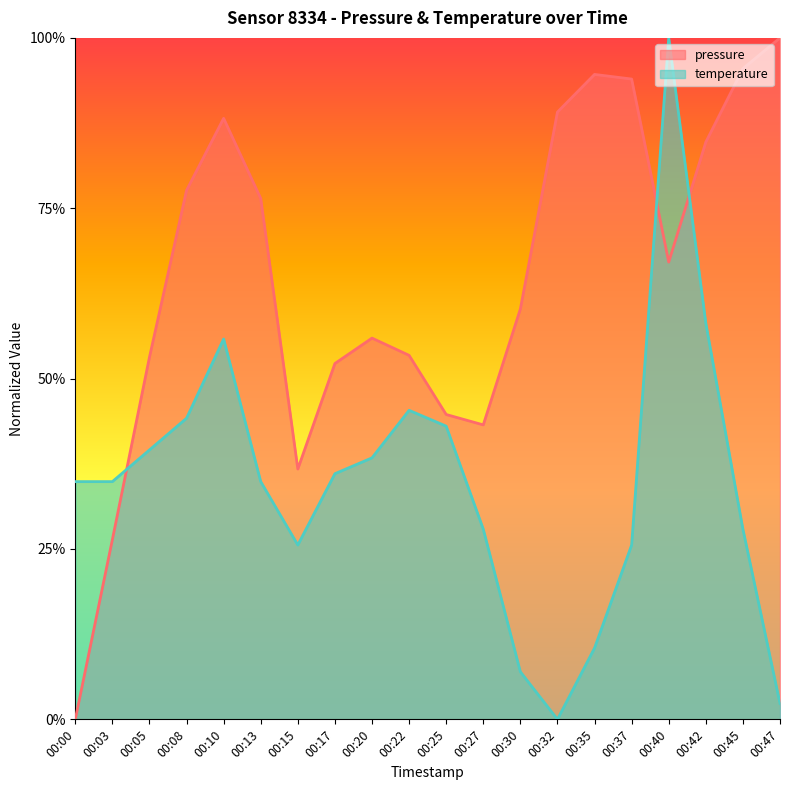

The pressure series shows 0.5 at 00:22. True or false?

True